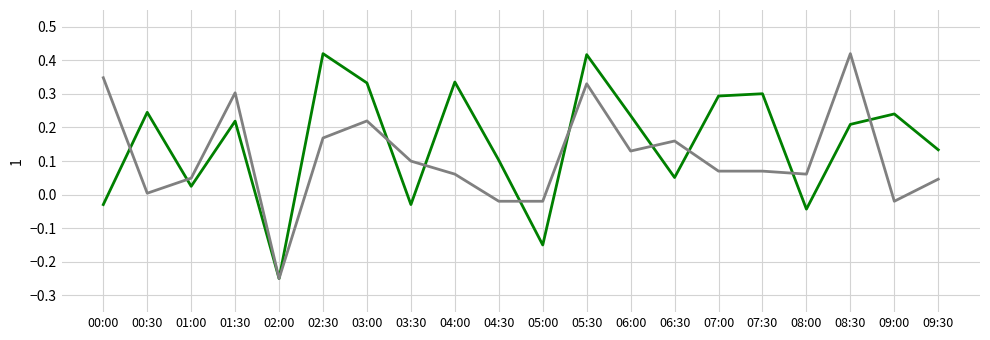

At which category does the chart reach its minimum across all series?

02:00